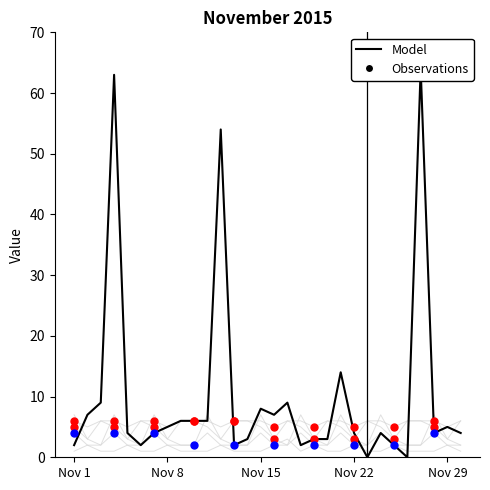

What is the total value across all series at 2015-11-25?

17